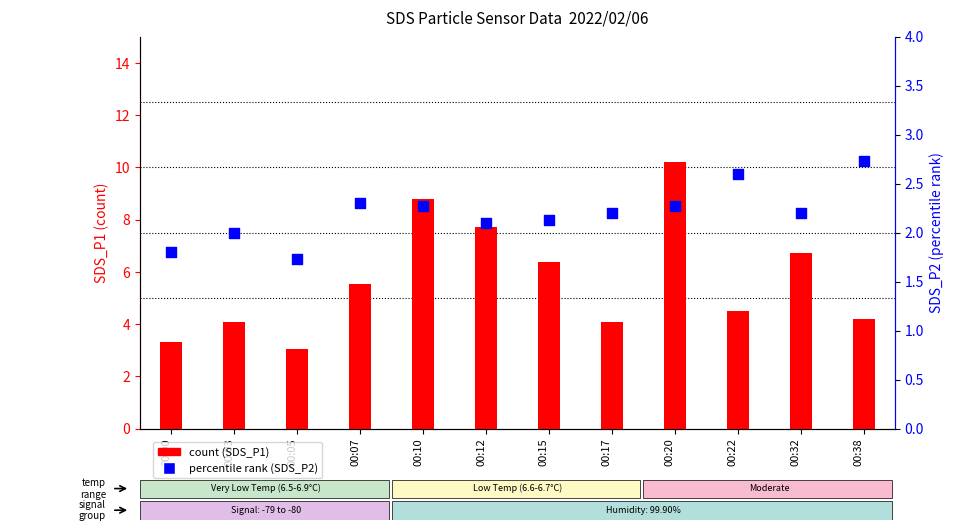

What is the total value across all series at 00:32?

8.9